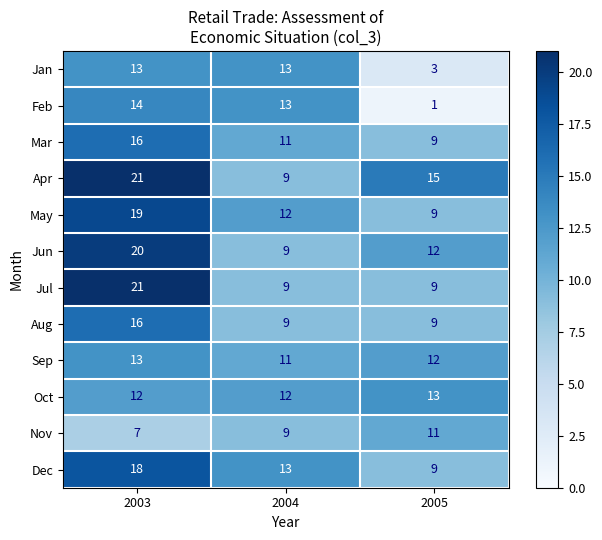

Which series changed the most between 2003 and 2005?

Feb